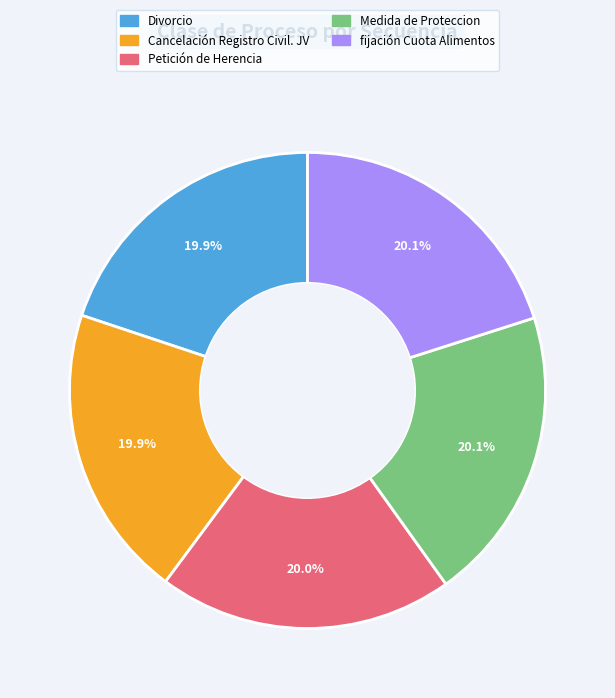

Approximately how many times larger is the value at Petición de Herencia compared to fijación Cuota Alimentos?

1.0